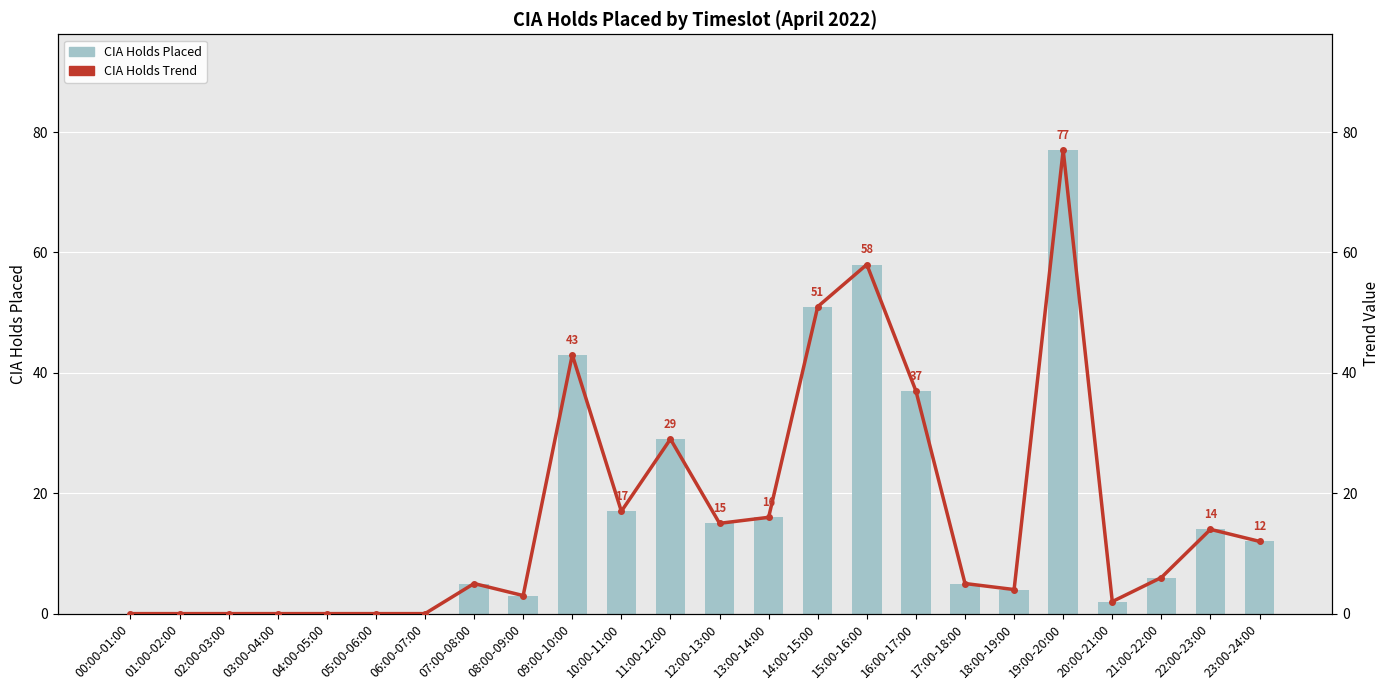

What are all the series names shown in the legend?

CIA Holds Placed, CIA Holds Trend